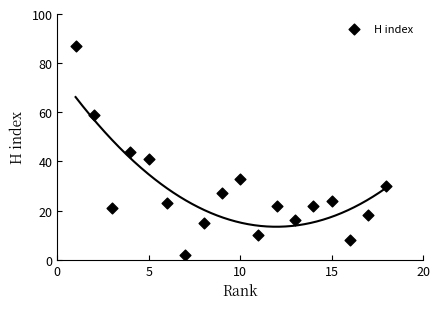

What is the range of Y values (max minus min)?

85